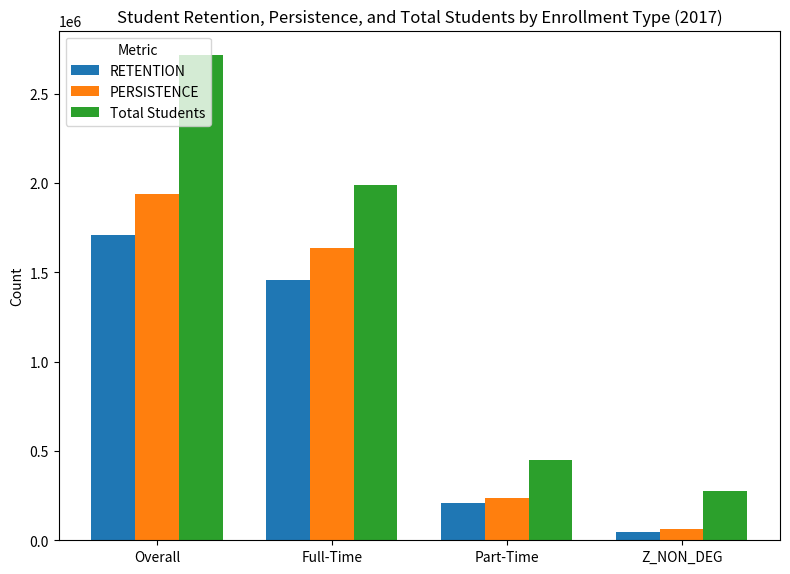

Is it true that PERSISTENCE equals 350186 at Part-Time?

False